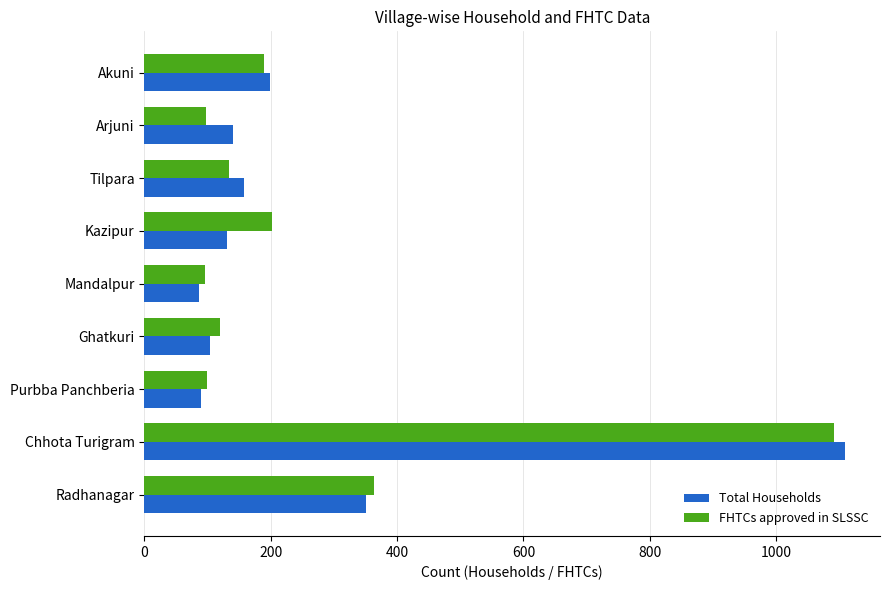

Which category has the highest value in the Total Households series?

Chhota Turigram